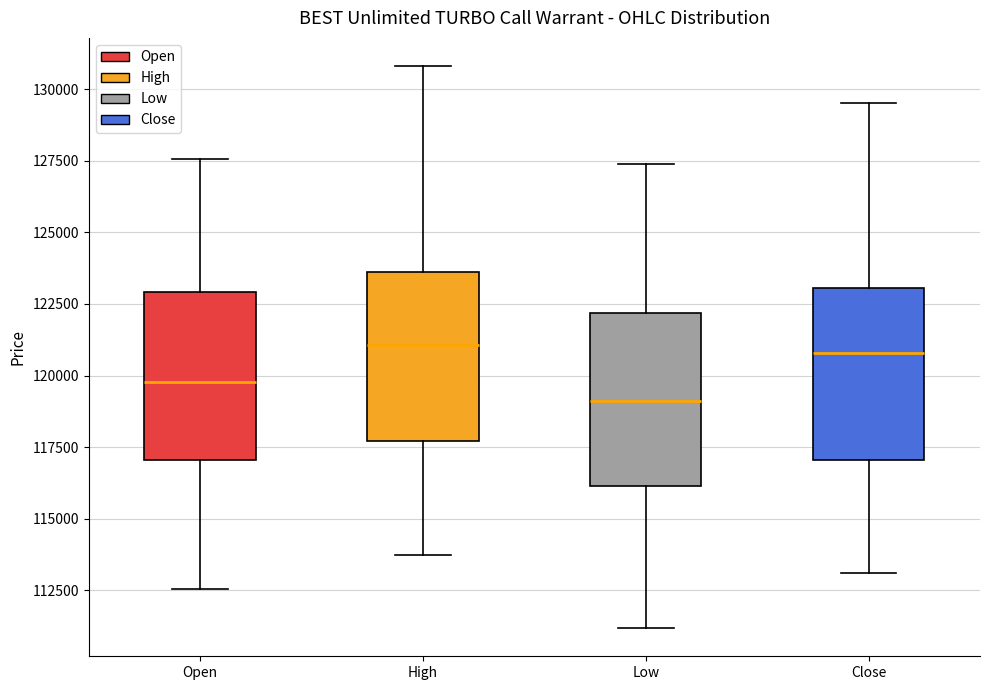

Which box's median line is the lowest?

Low